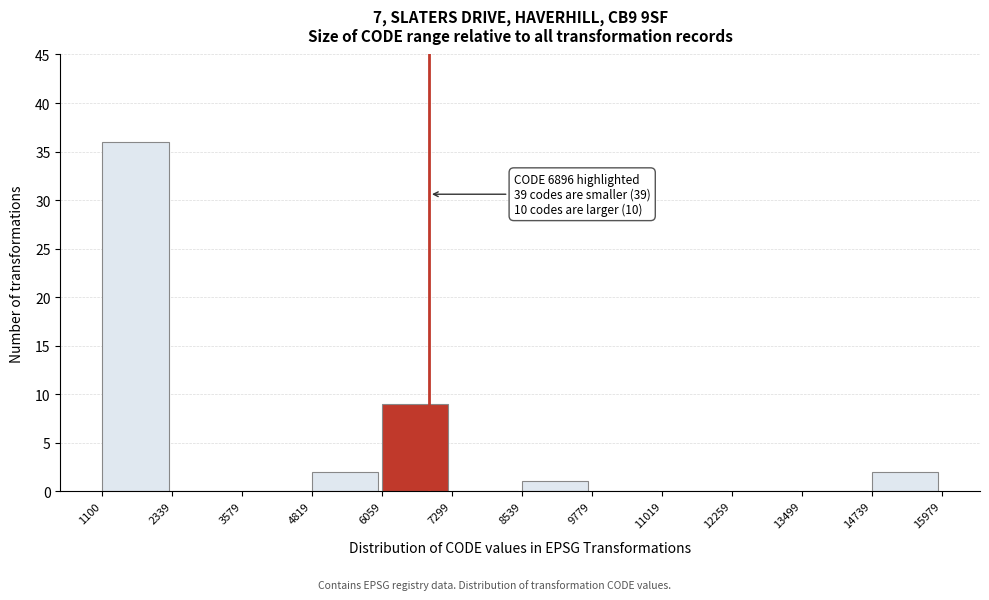

Over which range of the x-axis is the bar tallest?

1100 to 2339